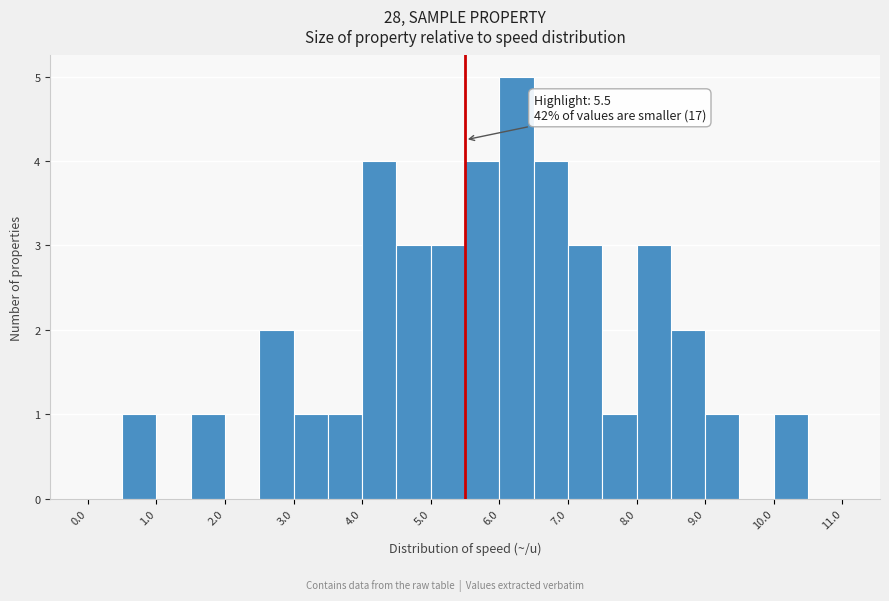

Over which range of the x-axis is the bar tallest?

6.0 to 6.5